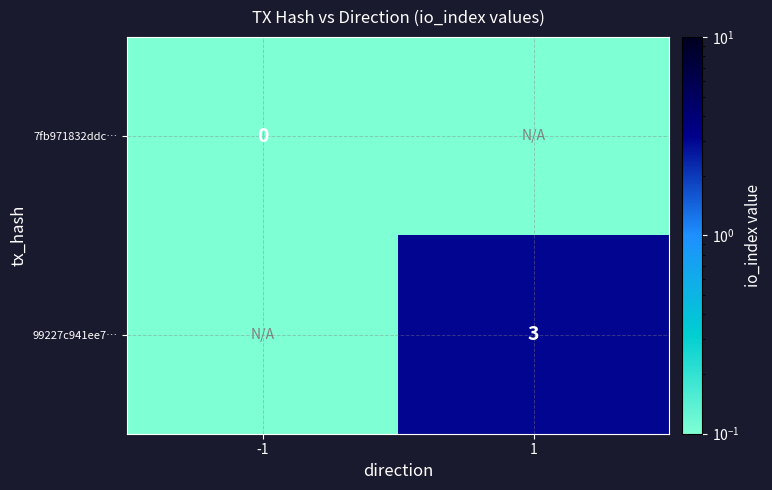

Which series has the largest total across all categories?

99227c941ee7…